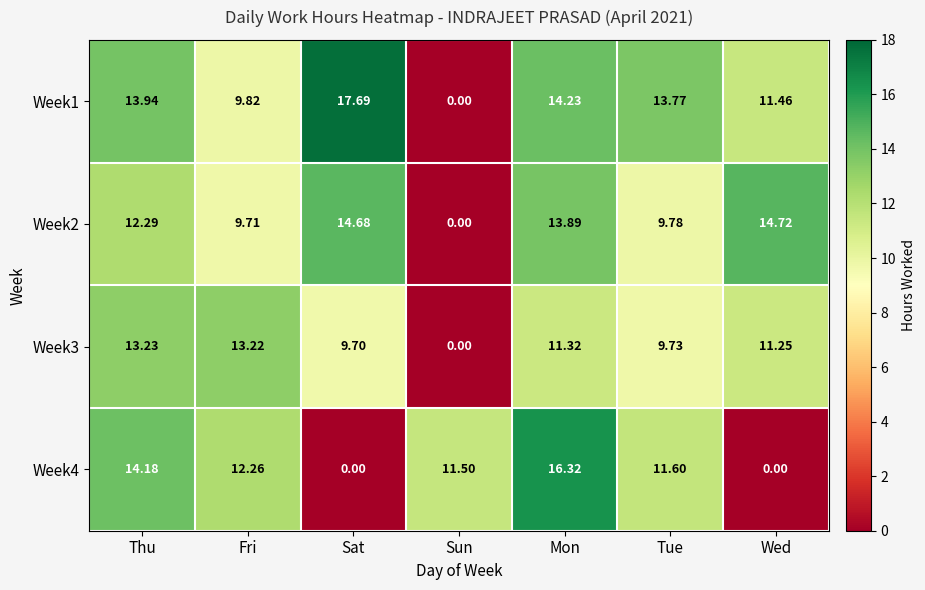

At which category does the chart reach its peak across all series?

Sat